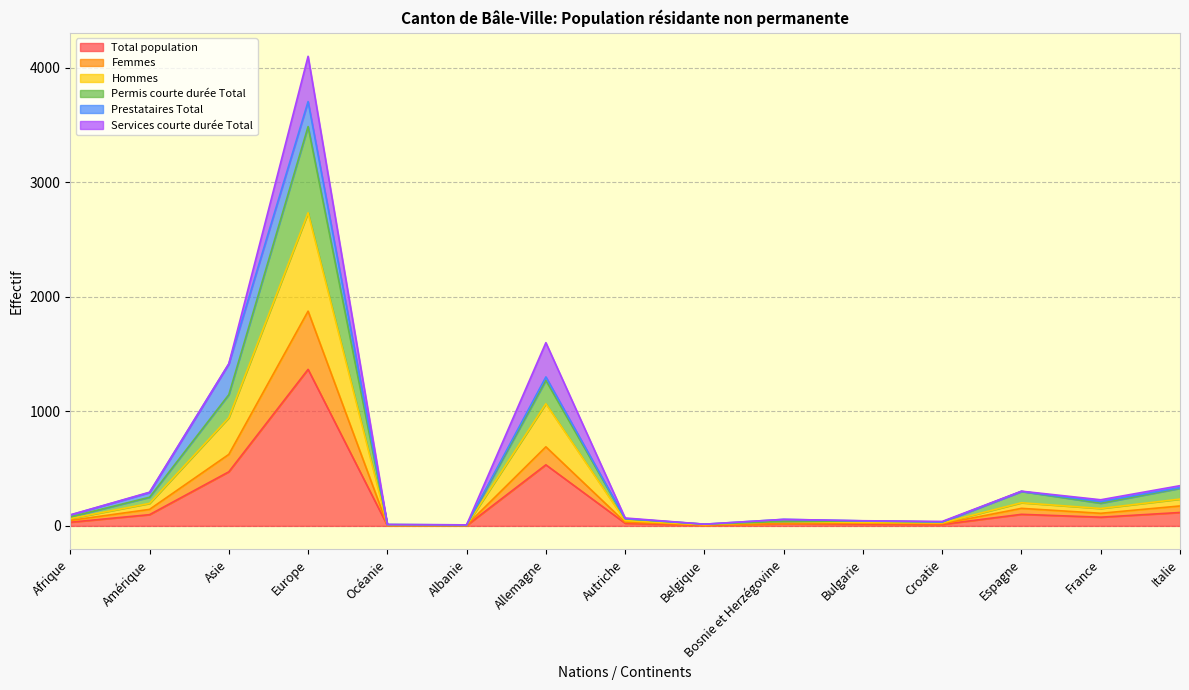

Is the value of Femmes at Espagne greater than the value of Total population at Albanie?

Yes